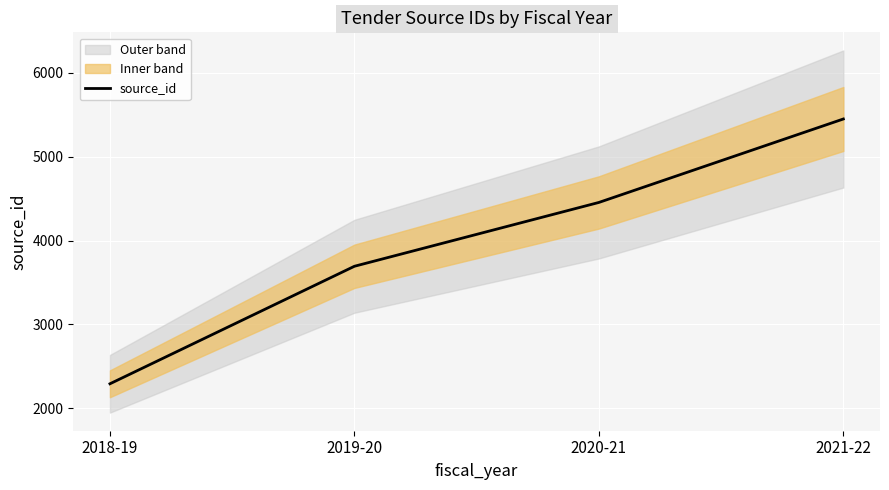

How many data points are less than 4454?

2